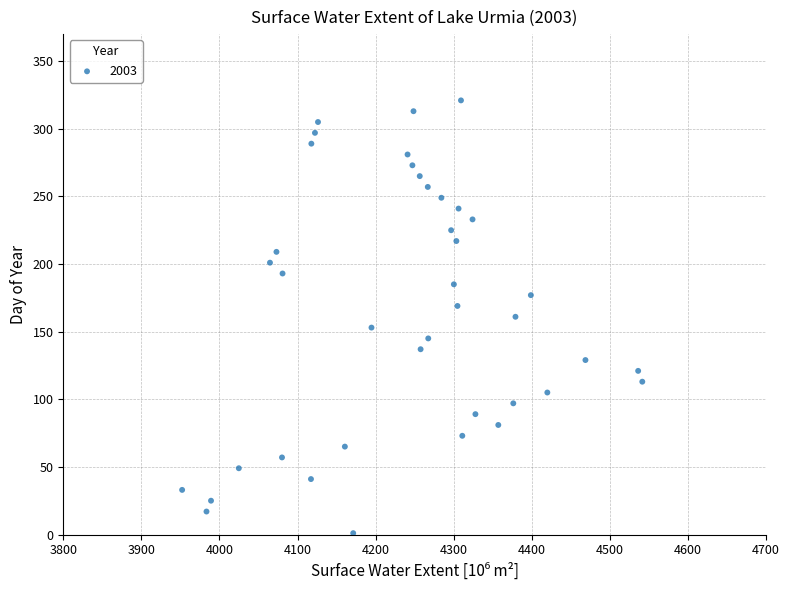

What is the range of Y values (max minus min)?

320